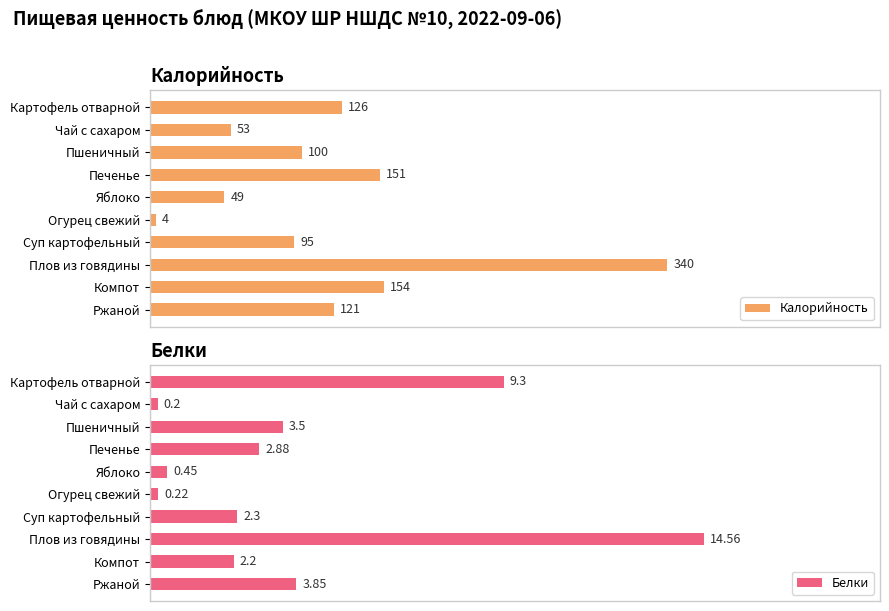

List the labels in order of Калорийность value, largest first.

Плов из говядины, Компот, Печенье, Картофель отварной, Ржаной, Пшеничный, Суп картофельный, Чай с сахаром, Яблоко, Огурец свежий